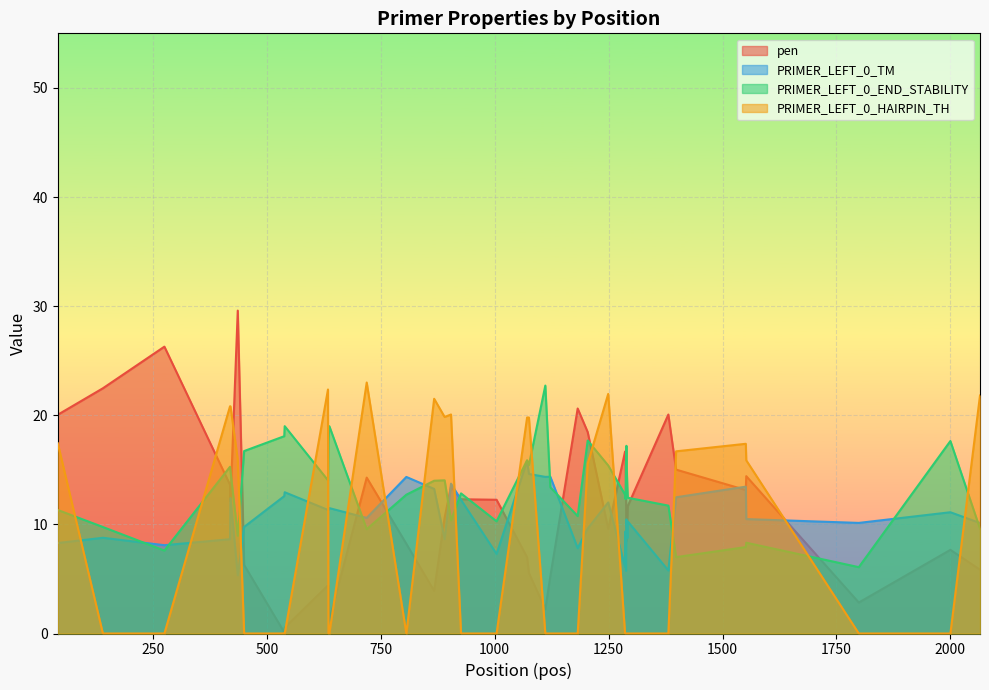

What is the value of the PRIMER_LEFT_0_TM point at the 39th from the left?

11.1